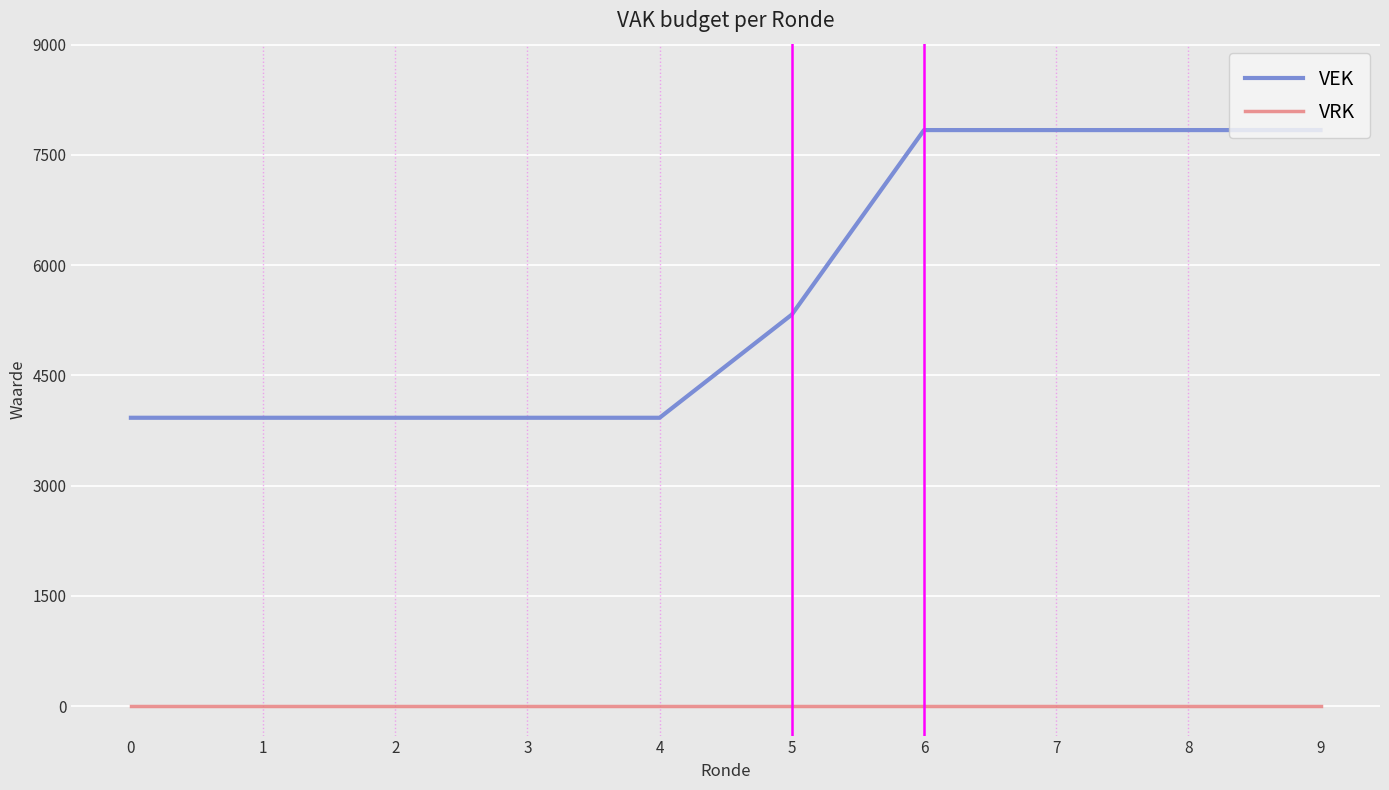

Which series has the largest total across all categories?

VEK